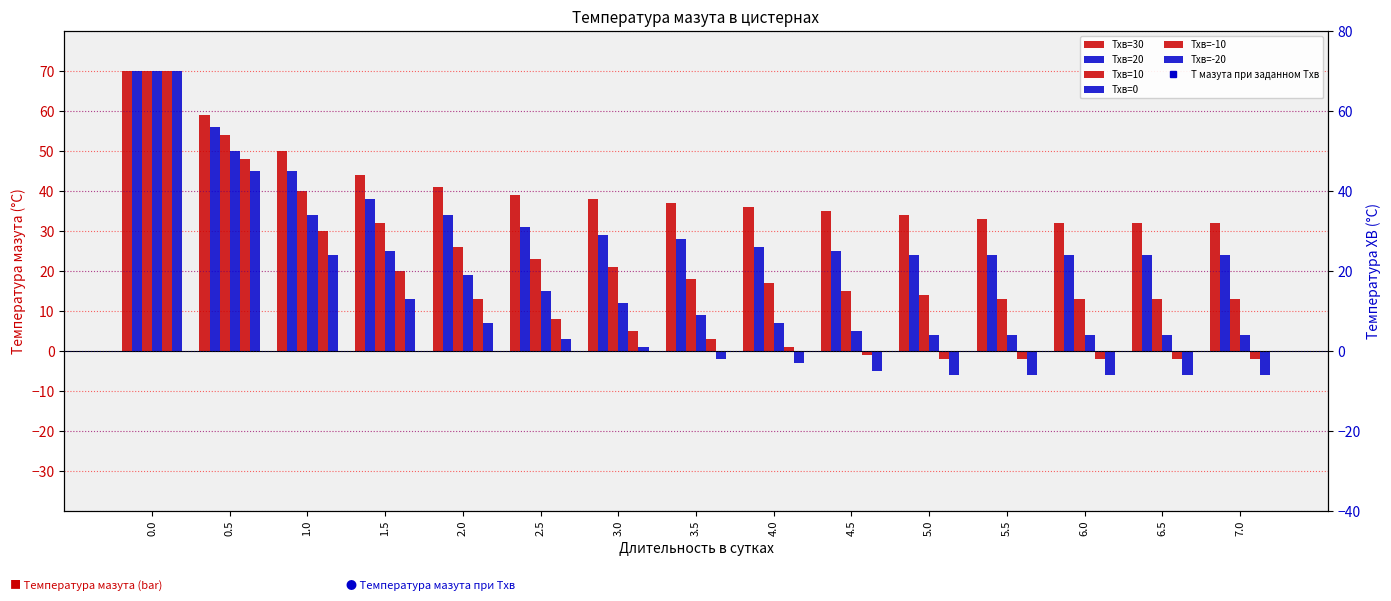

What is the label of the 10th bar from the left?

4.5